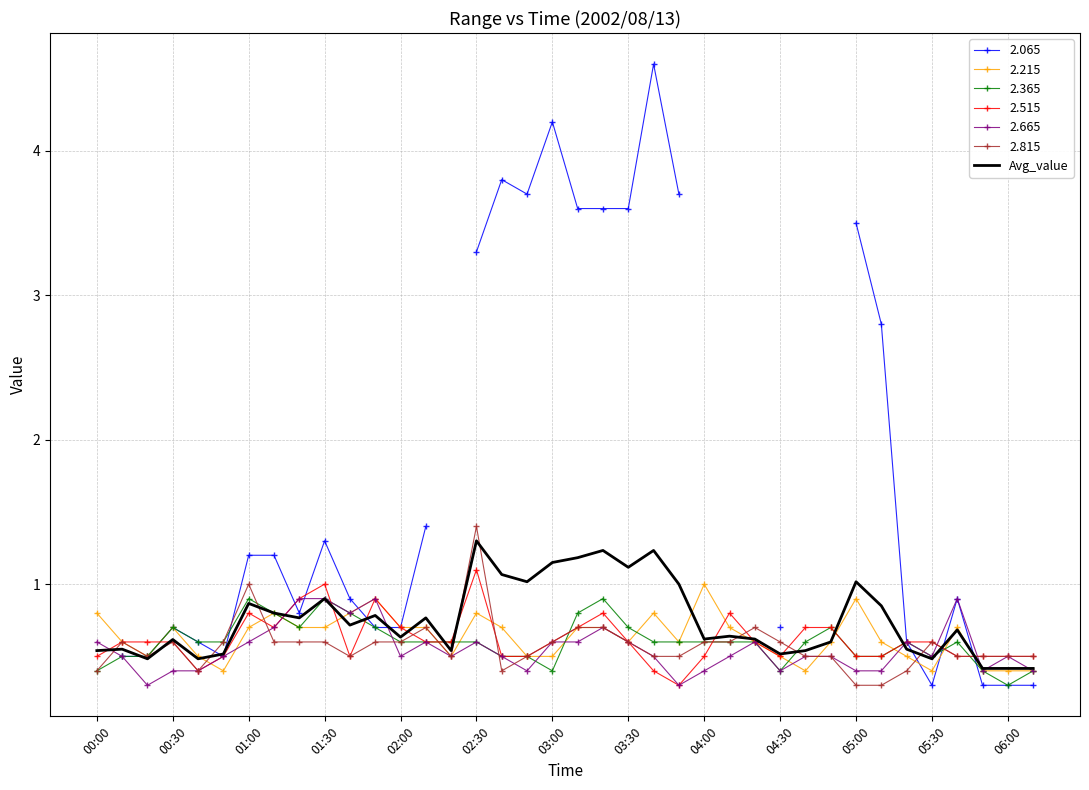

Which category has the highest value in the 2.515 series?

02:30